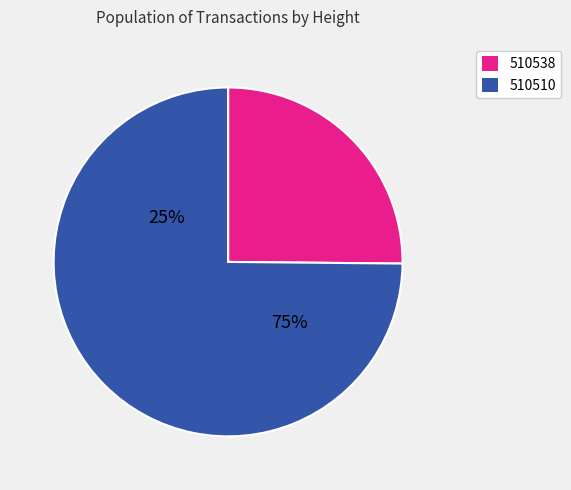

To the nearest percent, what is the difference between the largest and smallest slice percentages?

50%